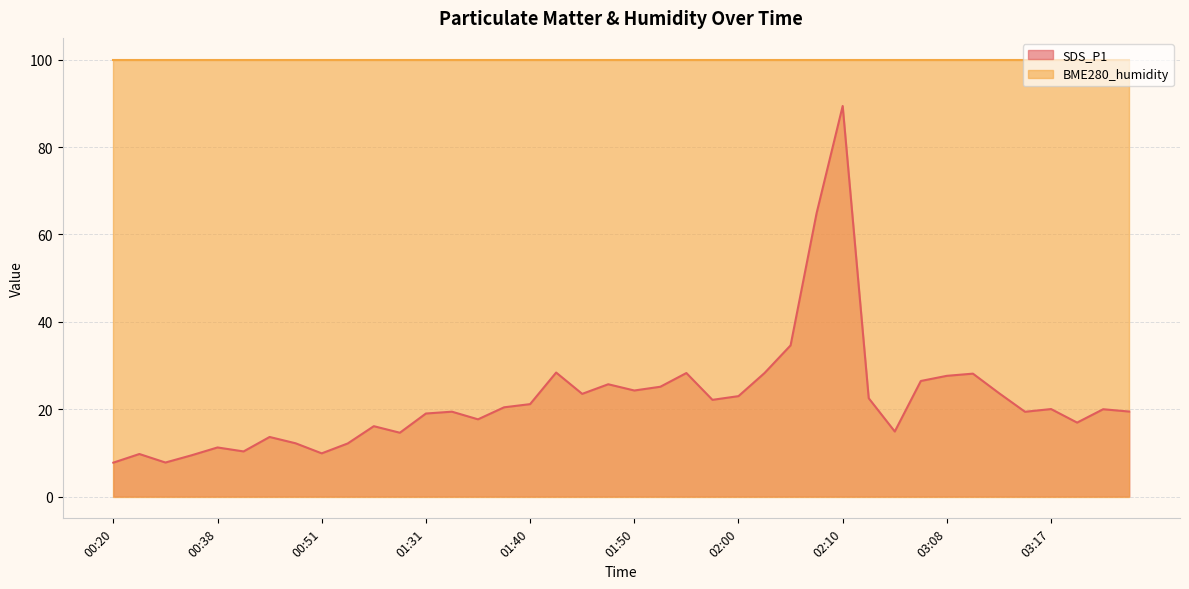

Rank the categories by value from highest to lowest.

02:10, 02:07, 02:05, 01:43, 01:55, 02:02, 03:10, 03:08, 03:05, 01:48, 01:53, 01:50, 03:12, 01:45, 02:00, 02:44, 01:58, 01:40, 01:38, 03:17, 03:22, 03:25, 01:33, 03:15, 01:31, 01:36, 03:20, 01:26, 03:03, 01:28, 00:43, 00:46, 00:56, 00:38, 00:41, 00:51, 00:26, 00:36, 00:33, 00:20